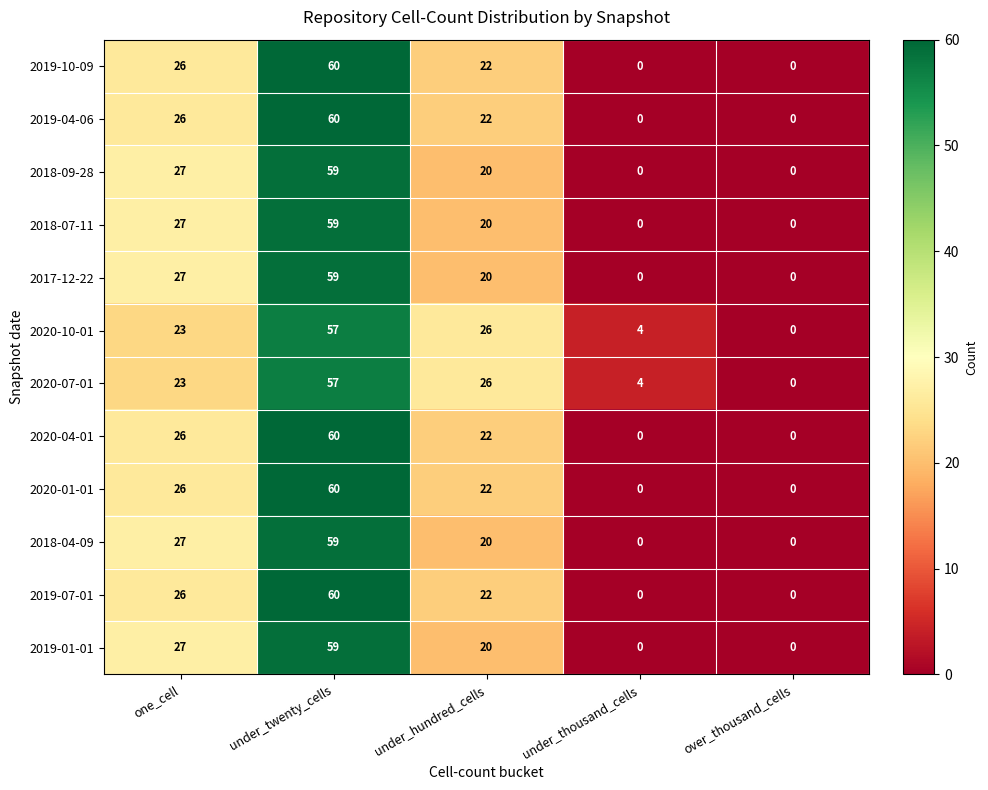

True or false: 2018-04-09 has a value of 20 at under_hundred_cells.

True